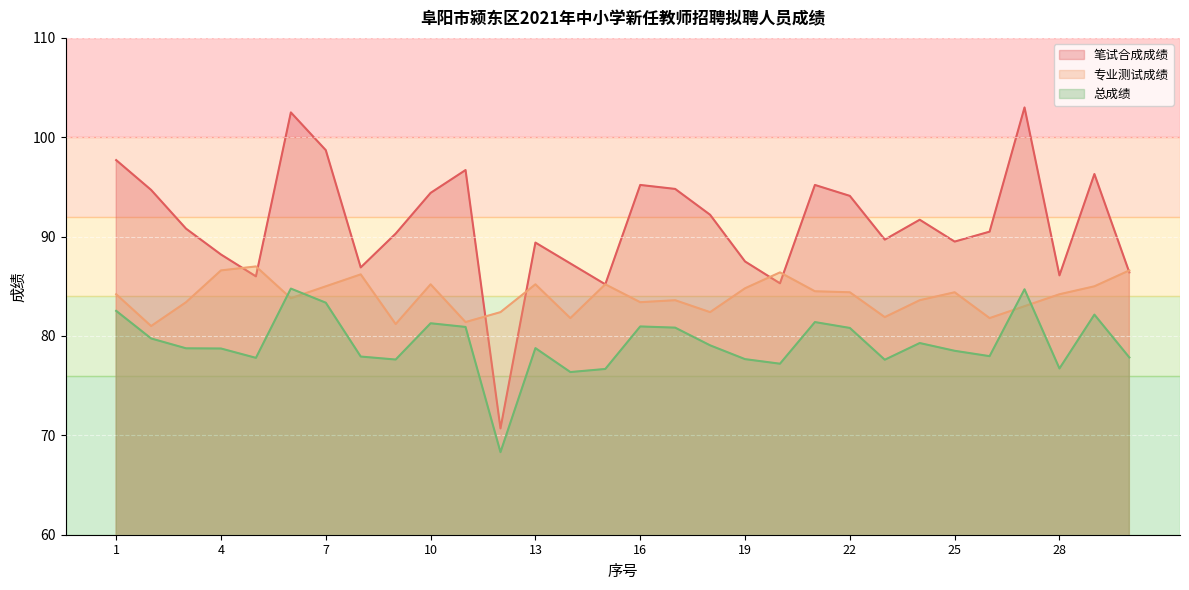

True or false: 专业测试成绩 has a value of 27.1 at 7.

False